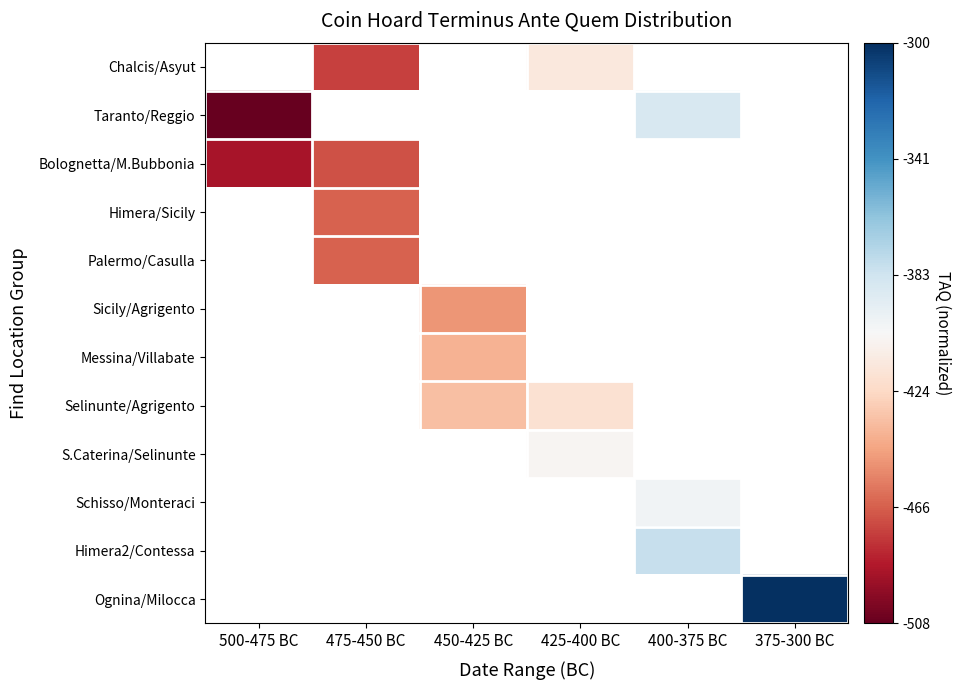

Which series has the largest range (max minus min)?

Taranto/Reggio